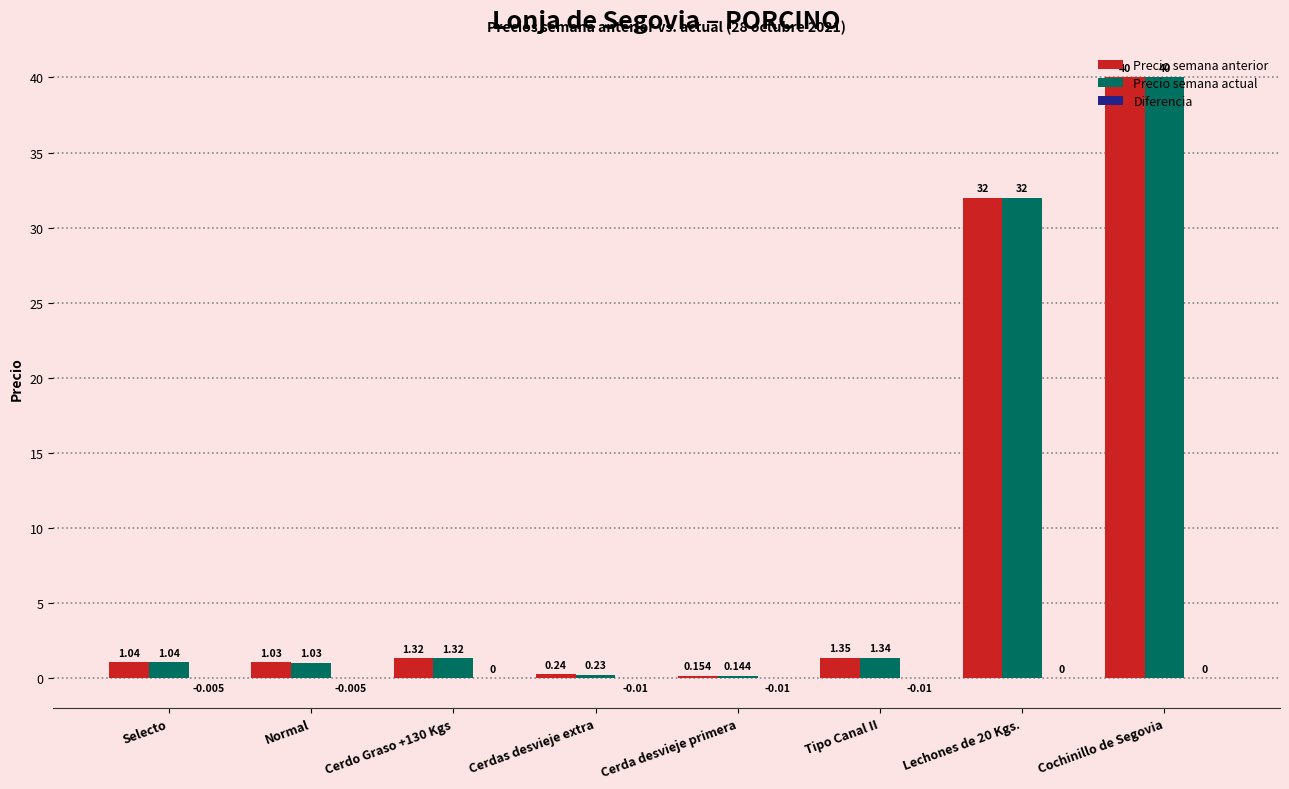

Which category has the highest value in the Precio semana anterior series?

Cochinillo de Segovia